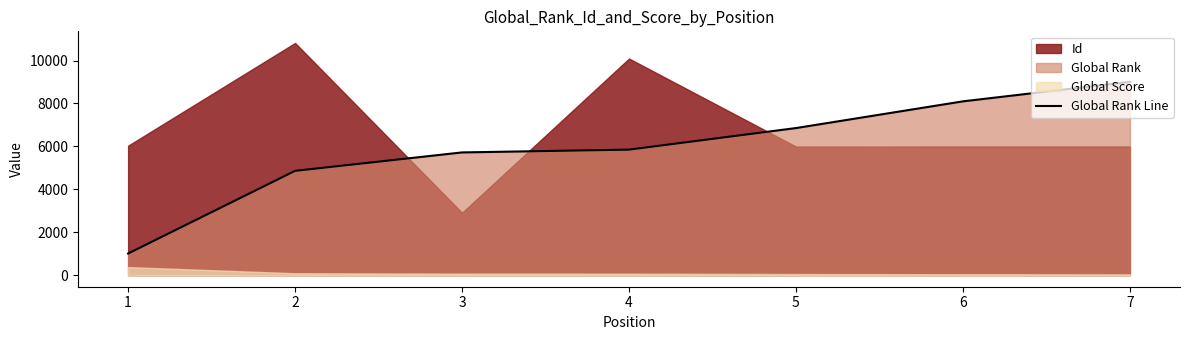

How many lines are shown in the chart?

1